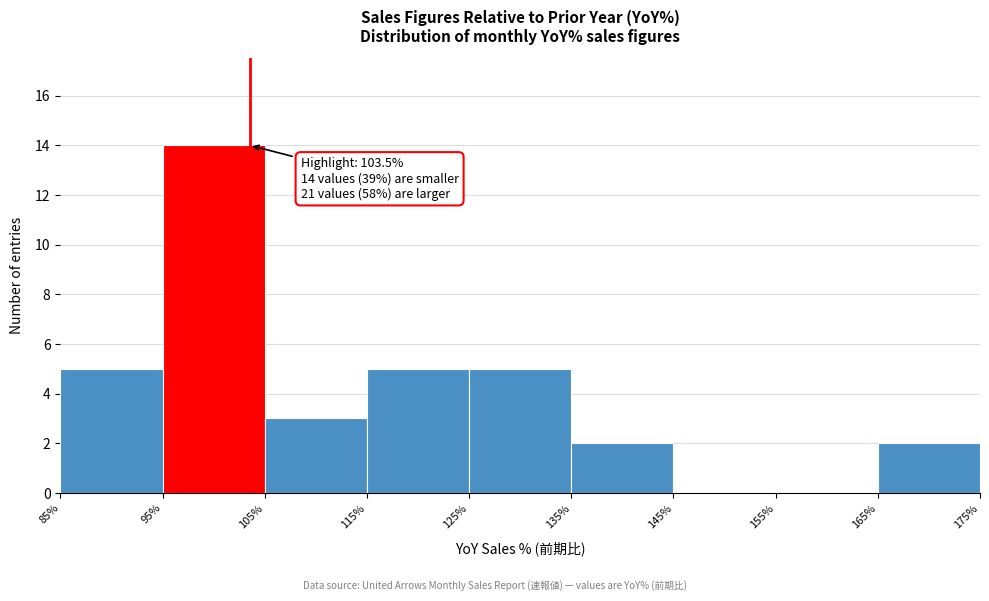

Which range on the x-axis has the tallest bar?

95% to 105%